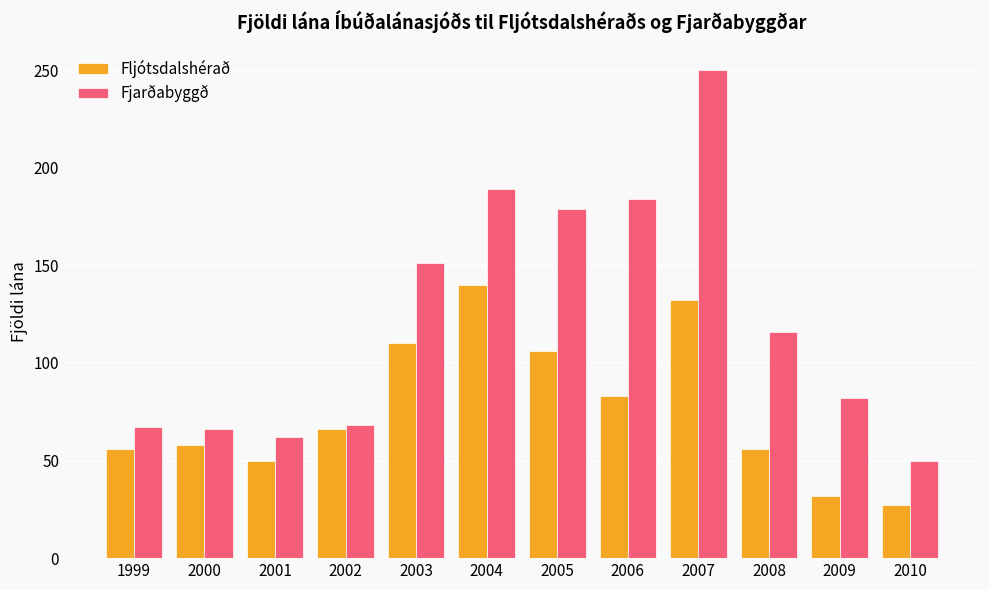

Rank the series by their average value, from lowest to highest.

Fljótsdalshérað, Fjarðabyggð